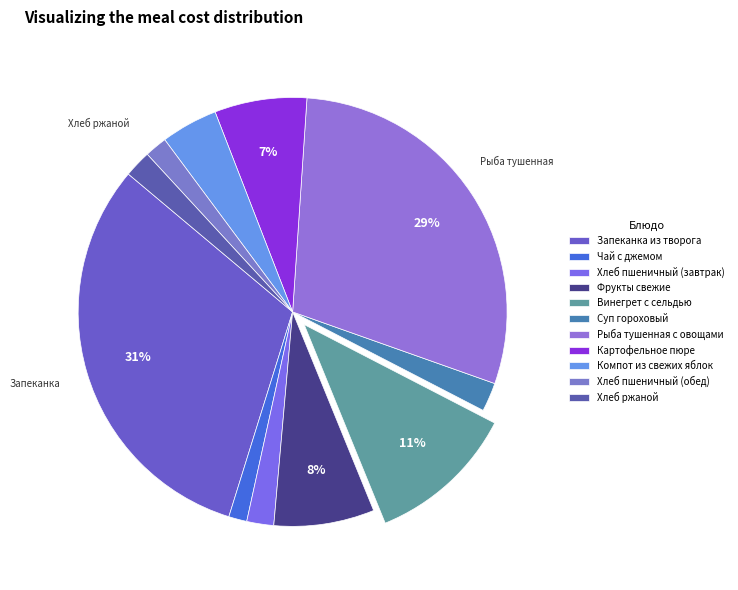

How many segments does this pie chart have?

11